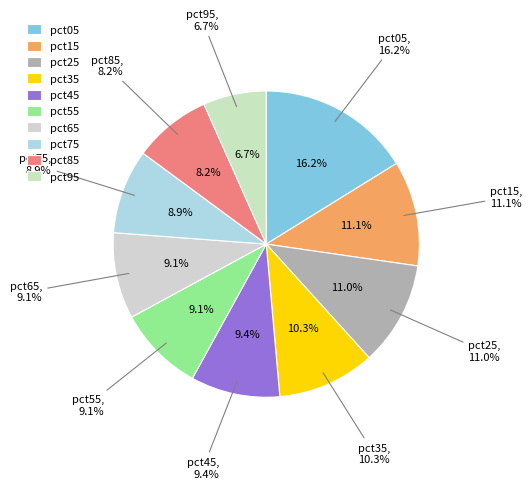

Is it true that pct95 is 1% of the pie?

False